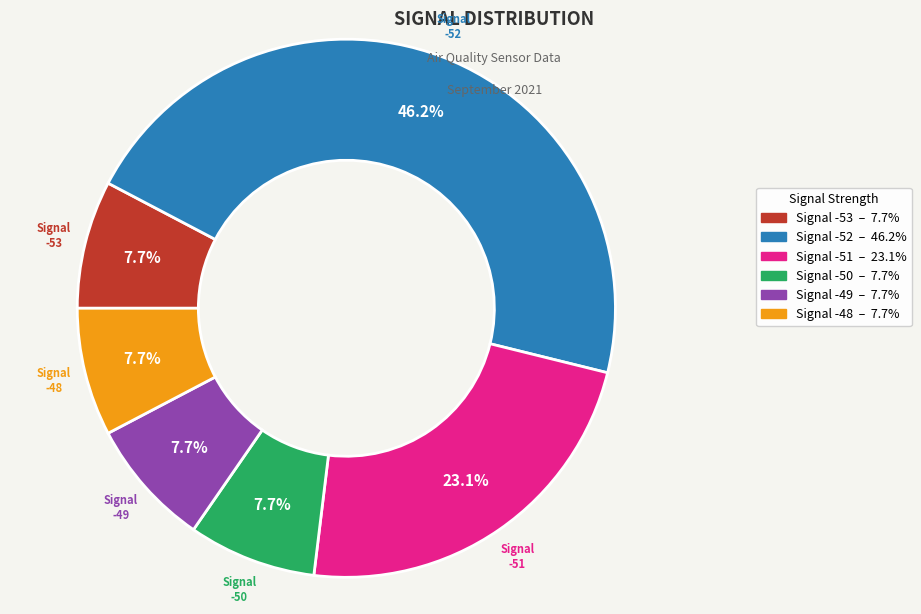

Does any single category account for the majority?

No